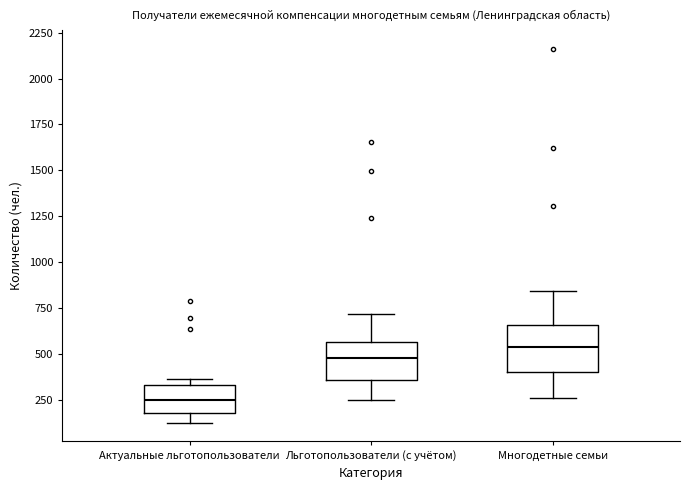

Reading left to right, transcribe this box plot: for each box, give where its median line is, the range the box spans, and where its two whiskers end, as read against the y-axis. The values are not printed on the chart, so give them approximately, as read against the axis.

Актуальные льготопользователи: median 250, box 200 to 350, whiskers 150 to 350 (just above the box's upper edge)
Льготопользователи (с учётом): median 500, box 350 to 550, whiskers 250 to 700
Многодетные семьи: median 550, box 400 to 650, whiskers 250 to 850